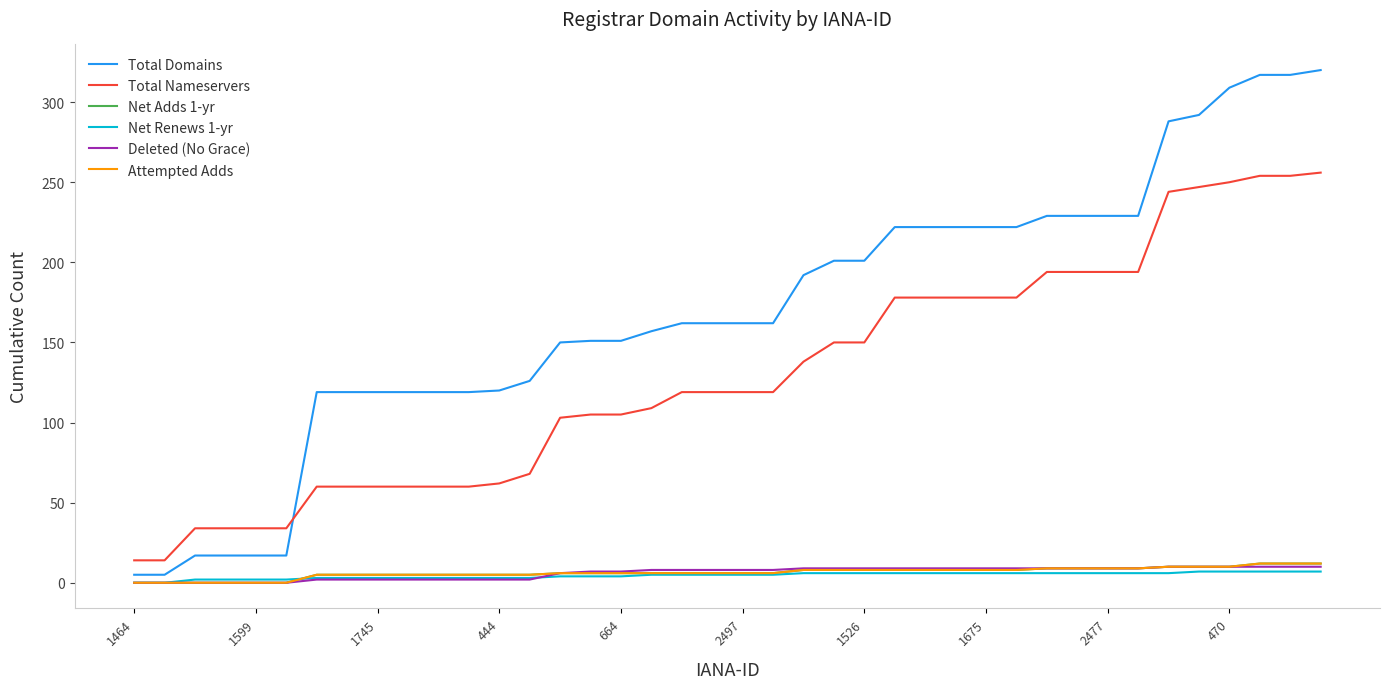

What is the sum of all Total Domains values?

6758